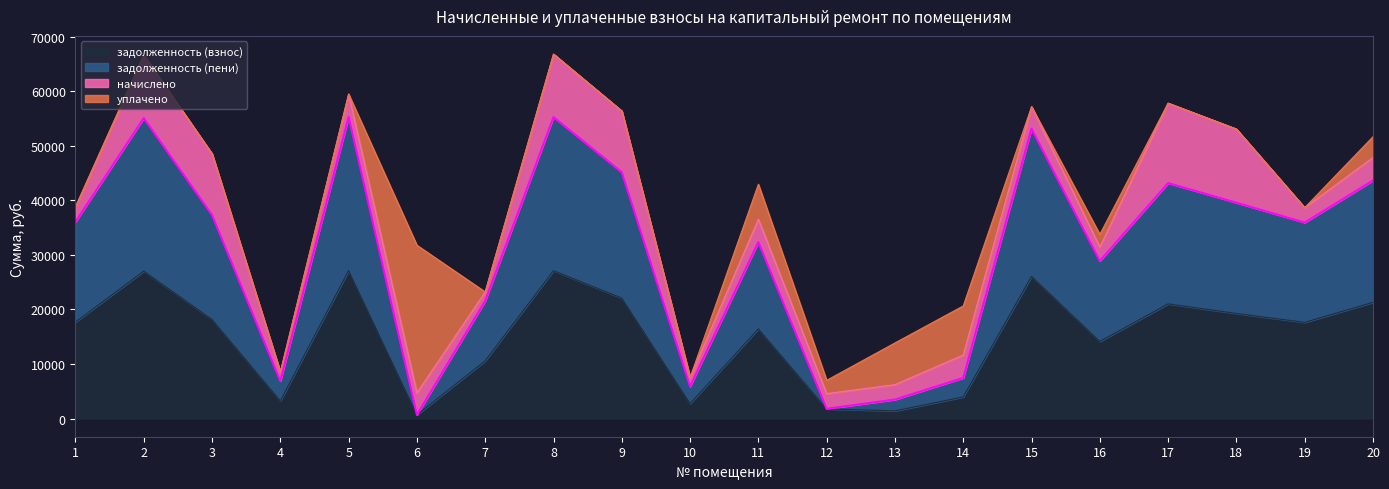

At which label does задолженность (взнос) first exceed 17695?

1